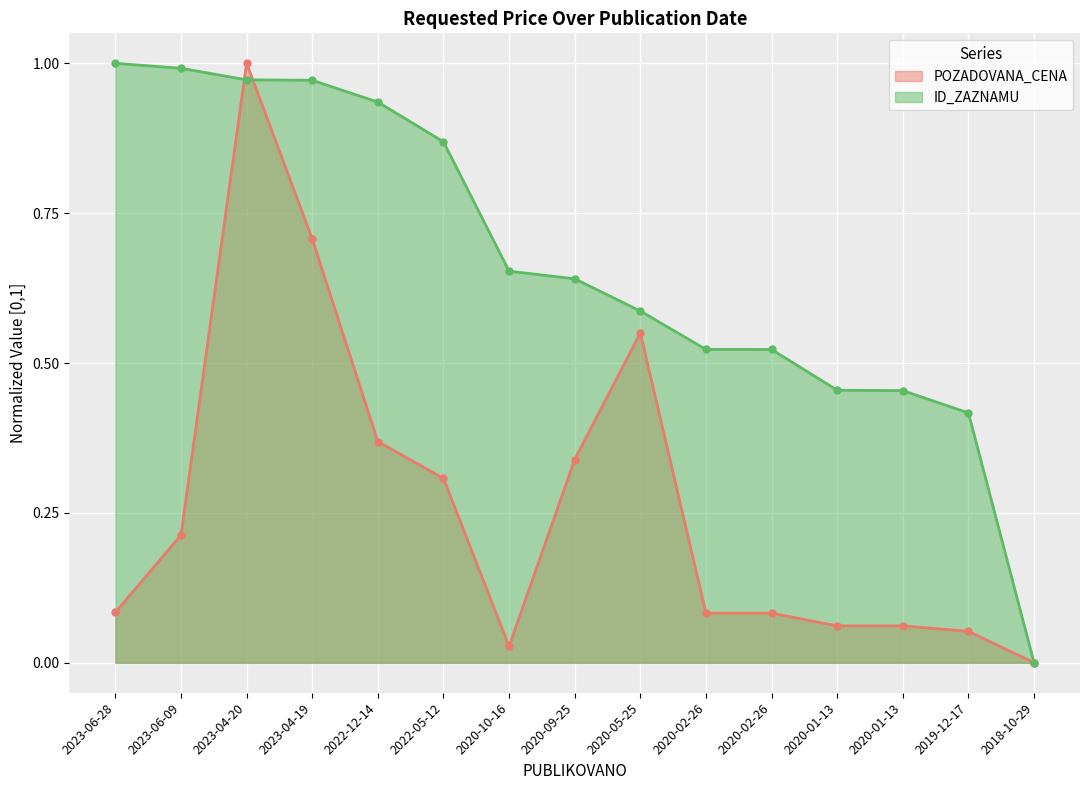

What is the difference between the values at 2020-09-25 and 2020-02-26?

0.3